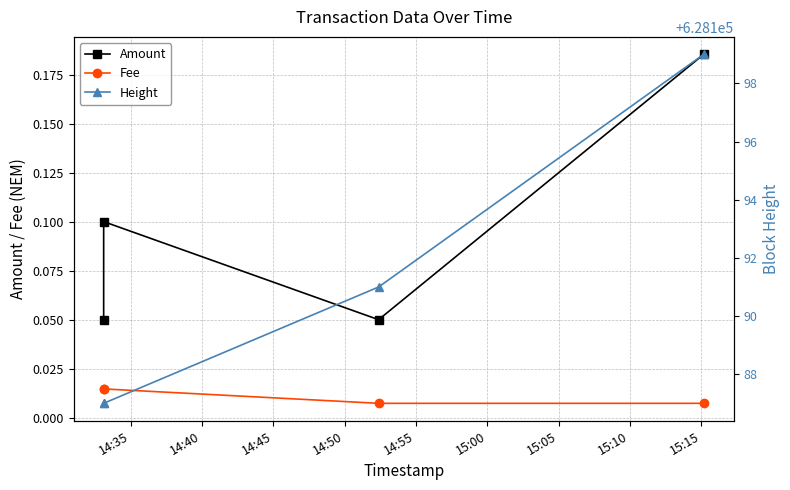

Is the value of Height at 14:45 greater than the value of Fee at 14:50?

Yes